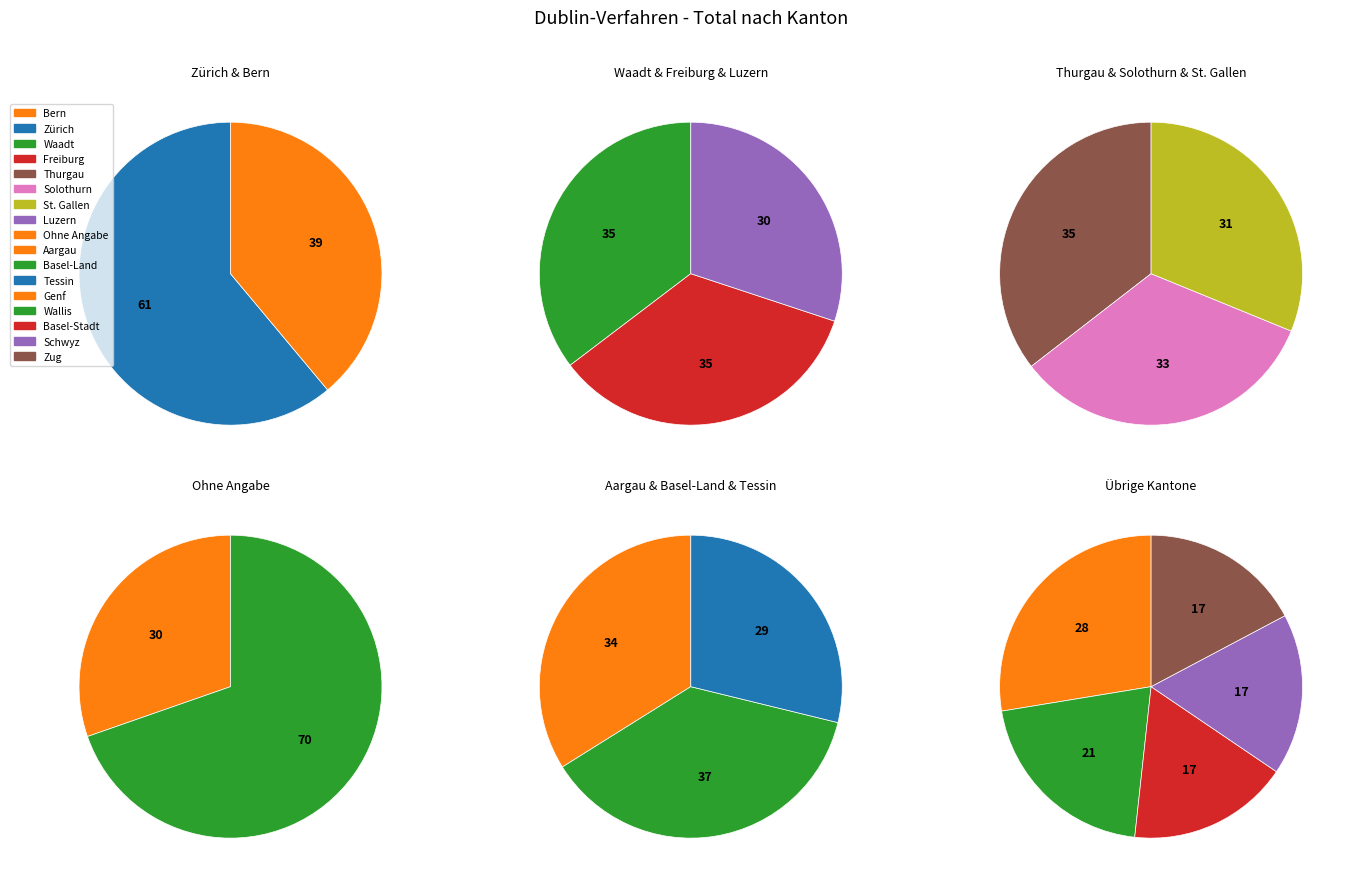

How many segments does this pie chart have?

17